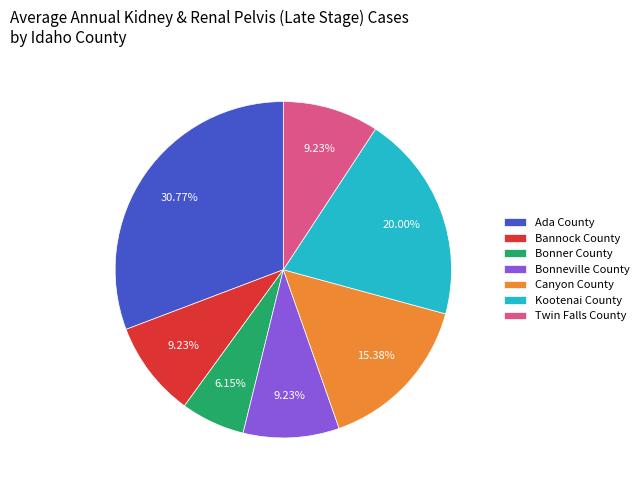

Does any single category account for the majority?

No